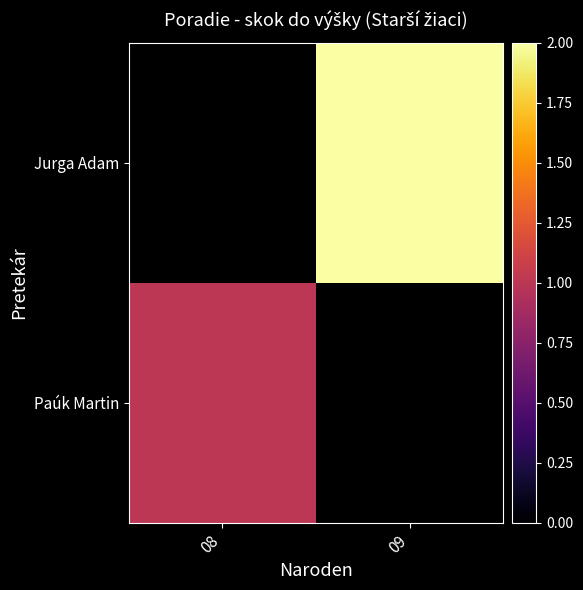

Which series has the largest range (max minus min)?

Paúk Martin